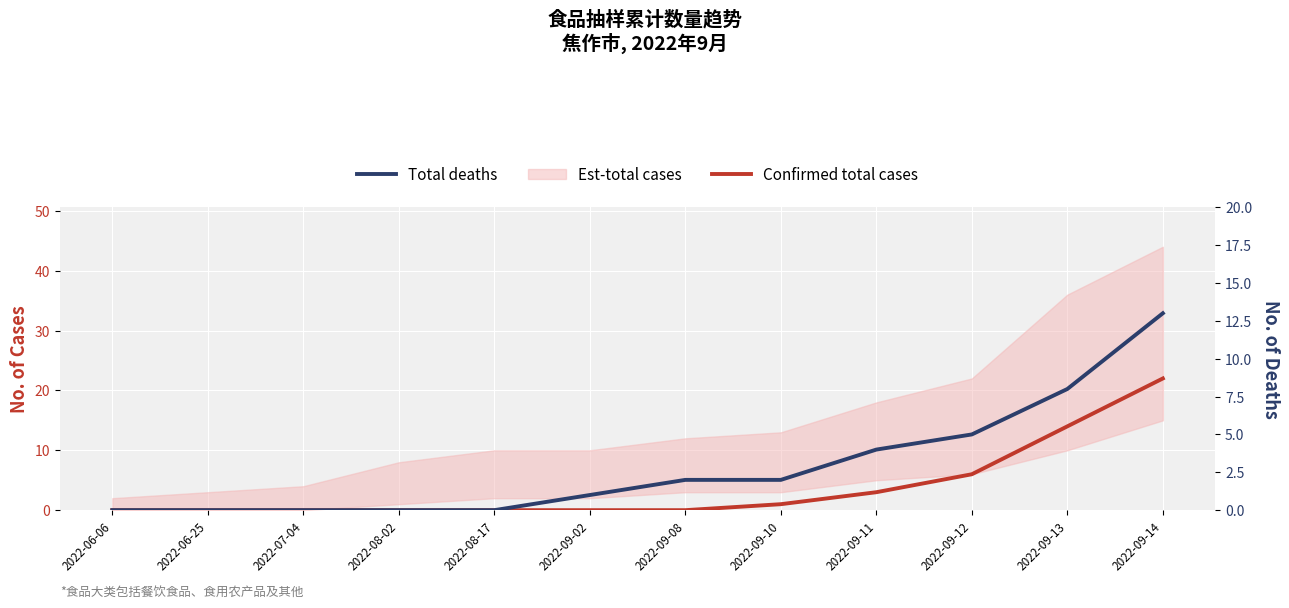

Reading right to left, transcribe all the data shown in this chart.

Confirmed total cases: 22	14	6	3	1	0	0	0	0	0	0	0
Total deaths: 13	8	5	4	2	2	1	0	0	0	0	0